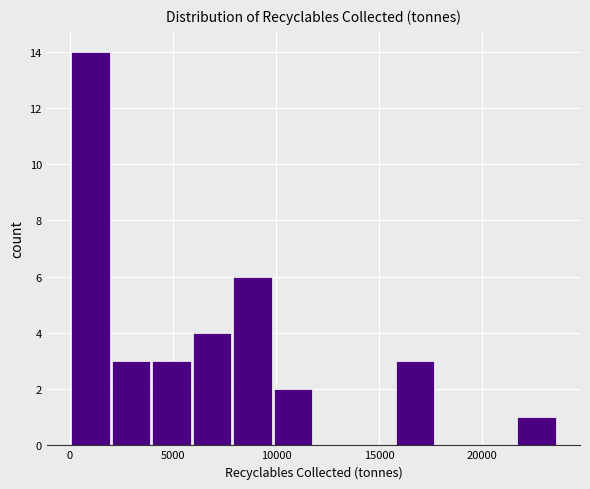

Around what value on the x-axis is the tallest bar? Give the approximate position of its centre, as read against the axis.

1000